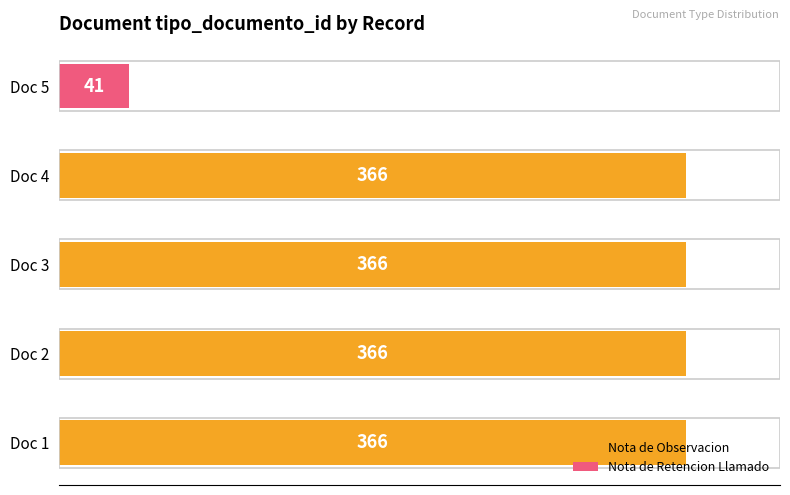

Does the chart contain stacked bars?

No